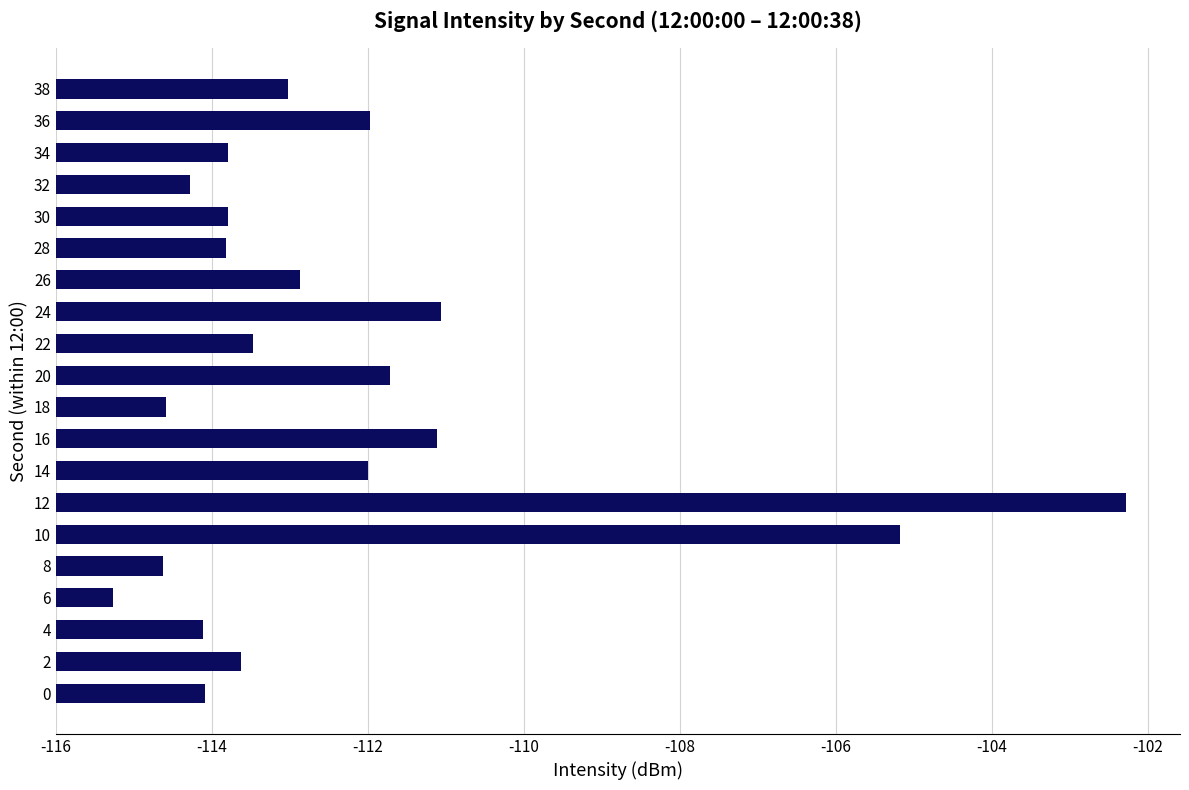

Does the chart contain any negative values?

No